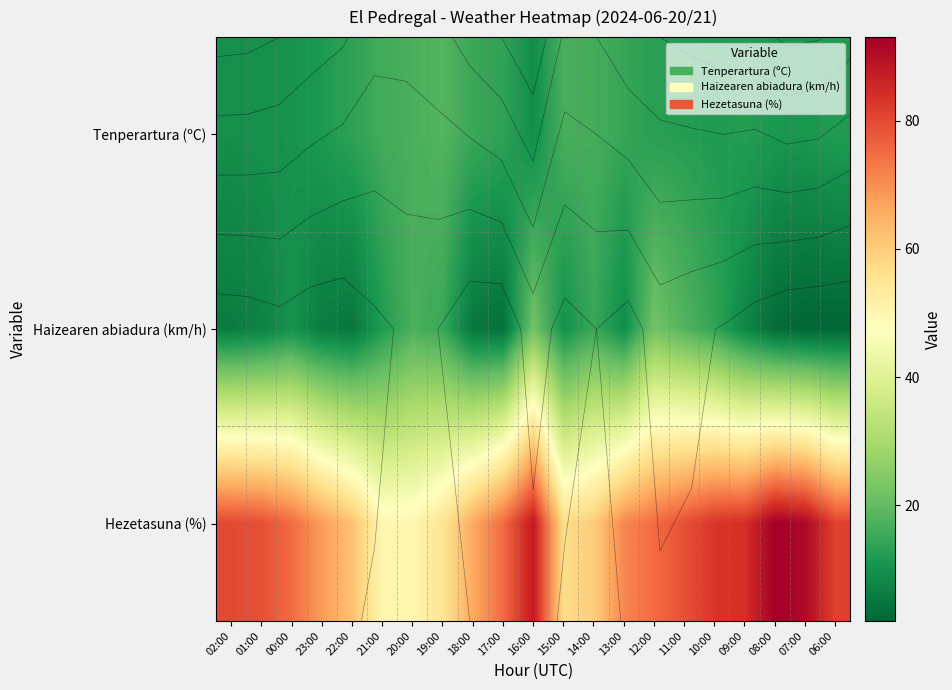

Rank the series by their maximum value, from highest to lowest.

Hezetasuna (%), Haizearen abiadura (km/h), Tenperartura (ºC)